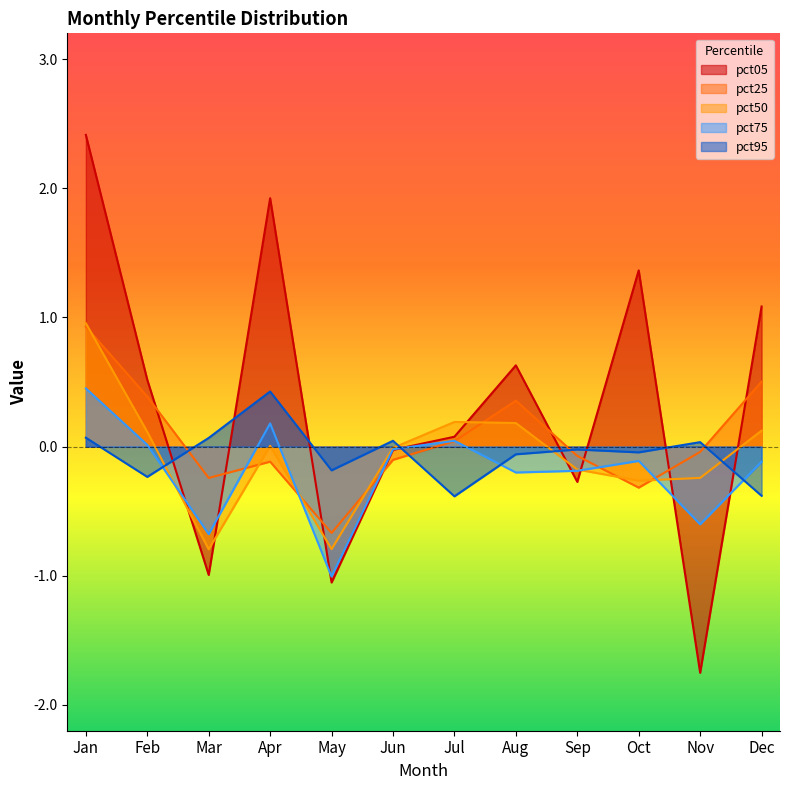

Reading left to right, extract all data points from this chart.

pct05: 2.4	0.5	-1.0	1.9	-1.1	-0.0	0.1	0.6	-0.3	1.4	-1.8	1.1
pct25: 0.9	0.4	-0.2	-0.1	-0.7	-0.1	0.0	0.4	-0.1	-0.3	-0.0	0.5
pct50: 1.0	0.1	-0.8	0.0	-0.8	-0.0	0.2	0.2	-0.2	-0.3	-0.2	0.1
pct75: 0.5	0.0	-0.7	0.2	-1.0	-0.0	0.0	-0.2	-0.2	-0.1	-0.6	-0.1
pct95: 0.1	-0.2	0.1	0.4	-0.2	0.0	-0.4	-0.1	-0.0	-0.0	0.0	-0.4